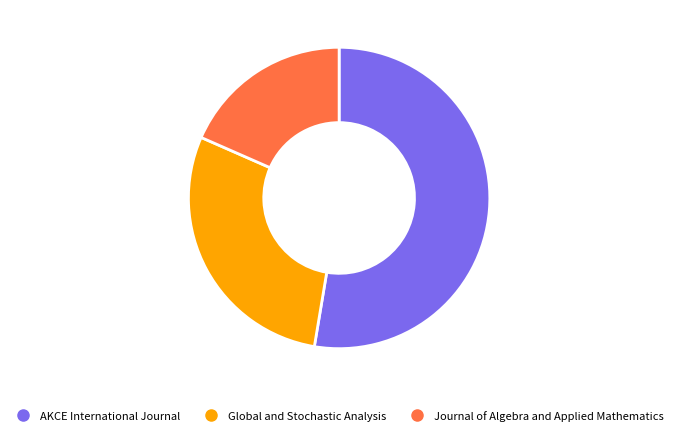

To the nearest percent, what portion does Journal of Algebra and Applied Mathematics represent?

18%